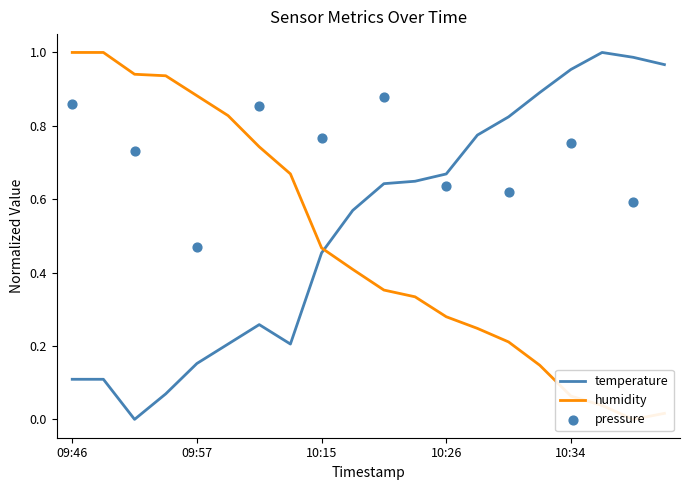

At which category is the sum across all series the highest?

09:46